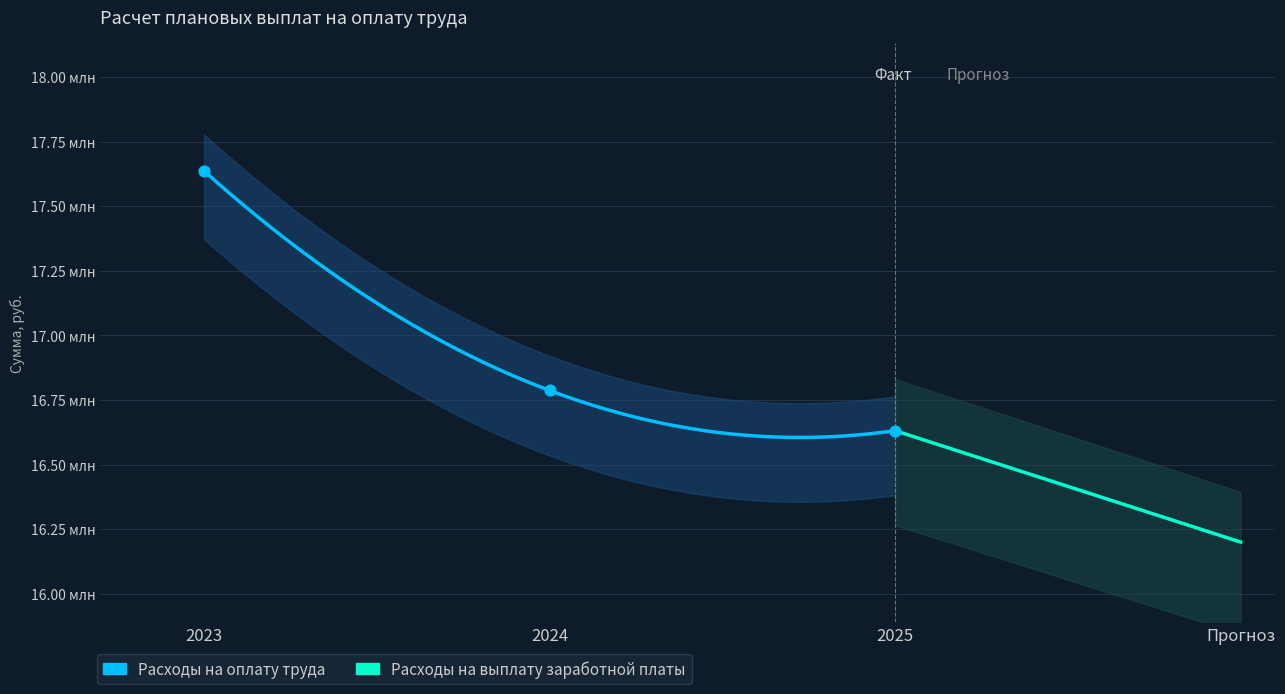

Which series has the largest total across all categories?

Расходы на оплату труда